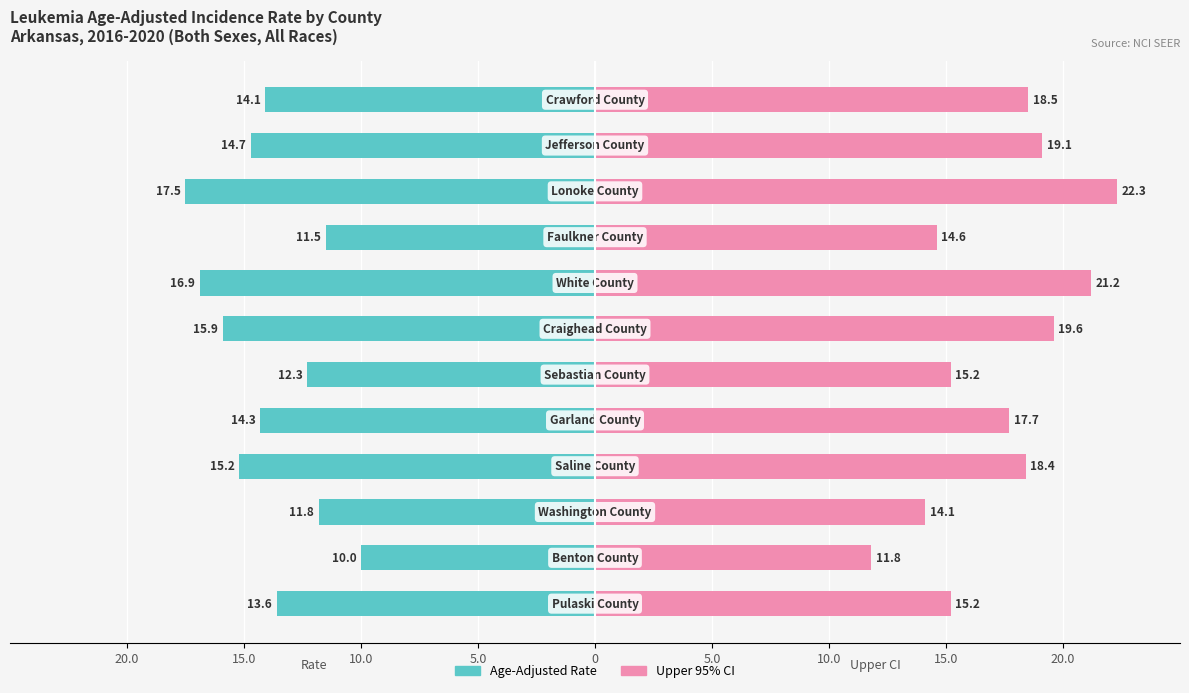

The value of Upper CI Bound at 10.0 is 8.3. True or false?

False